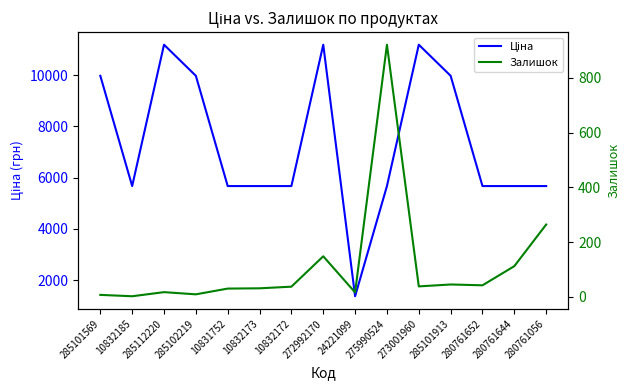

How many categories are shown in the chart?

15